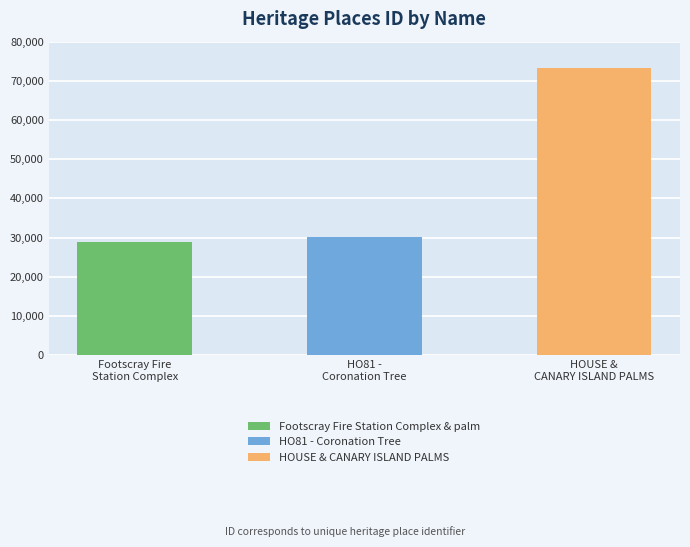

What position from the right is HOUSE & CANARY ISLAND PALMS?

1